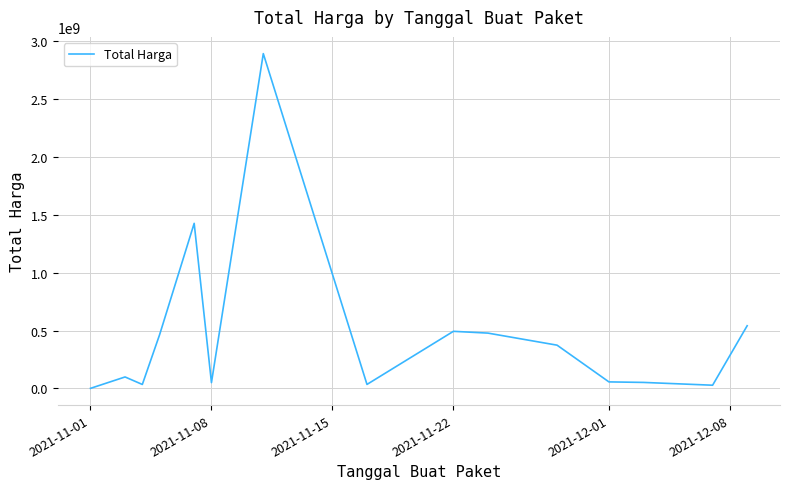

True or false: there are more than 1 points higher than both neighbors.

True